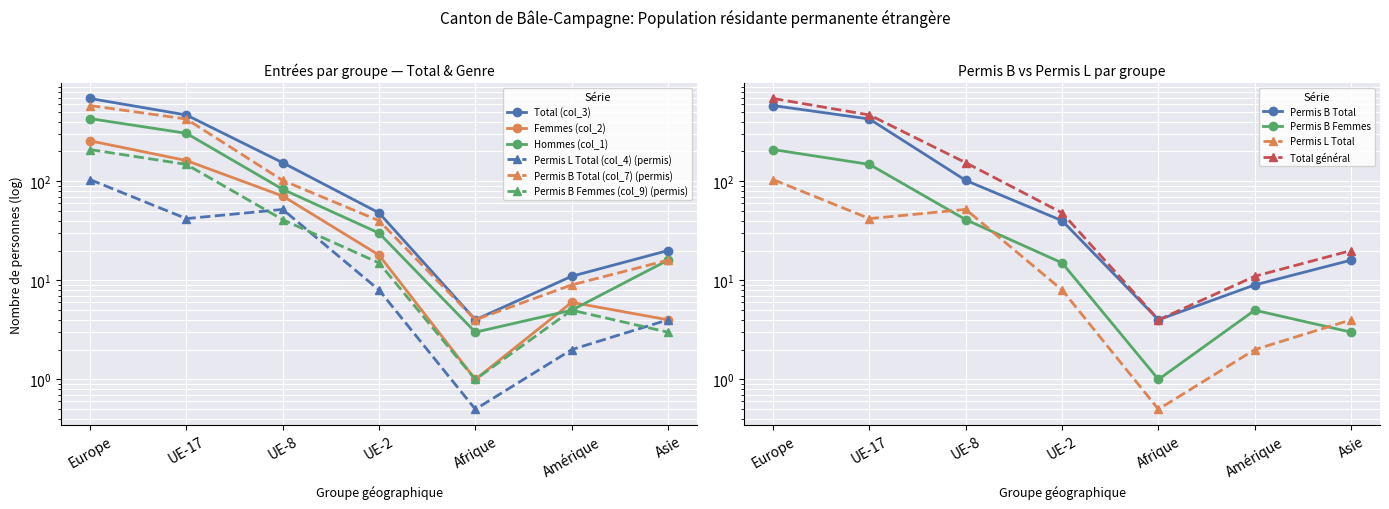

Where does the Permis L Total (col_4) series first go above 8?

Europe